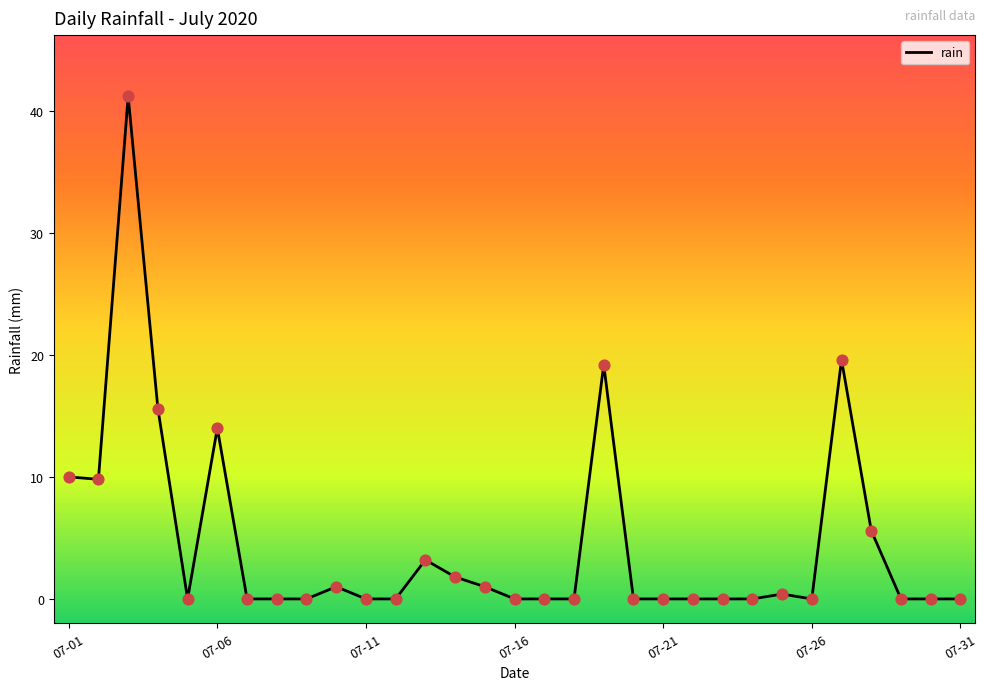

What is the maximum value shown in the chart?

41.2